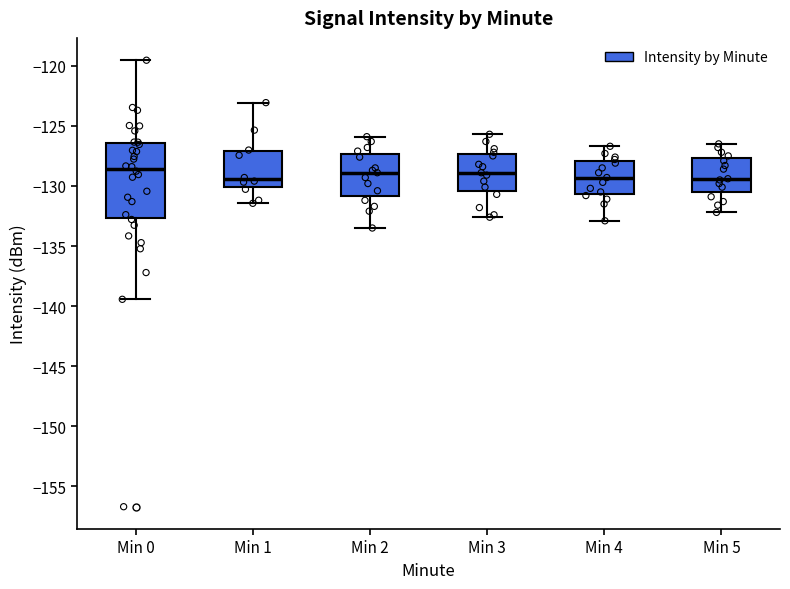

Which box is the tallest, from its lower edge to its upper edge?

Min 0